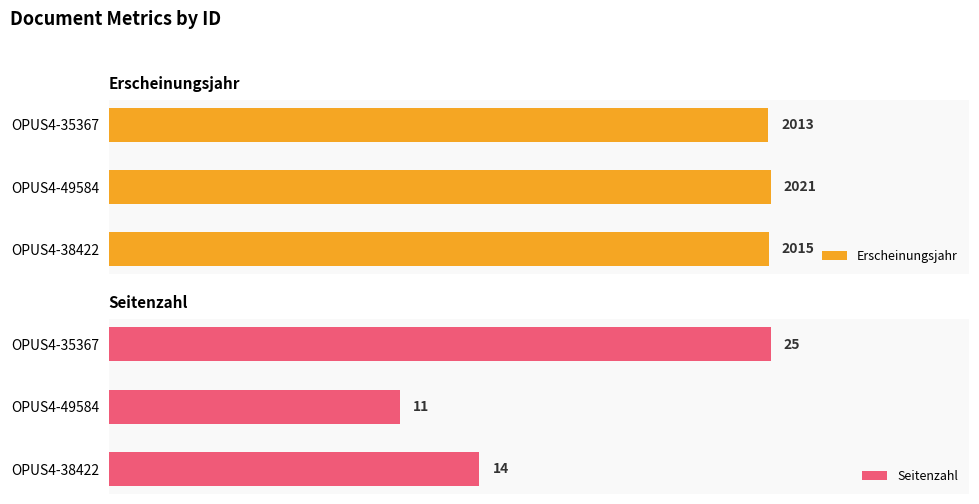

Which category has the lowest value in the Erscheinungsjahr series?

OPUS4-35367